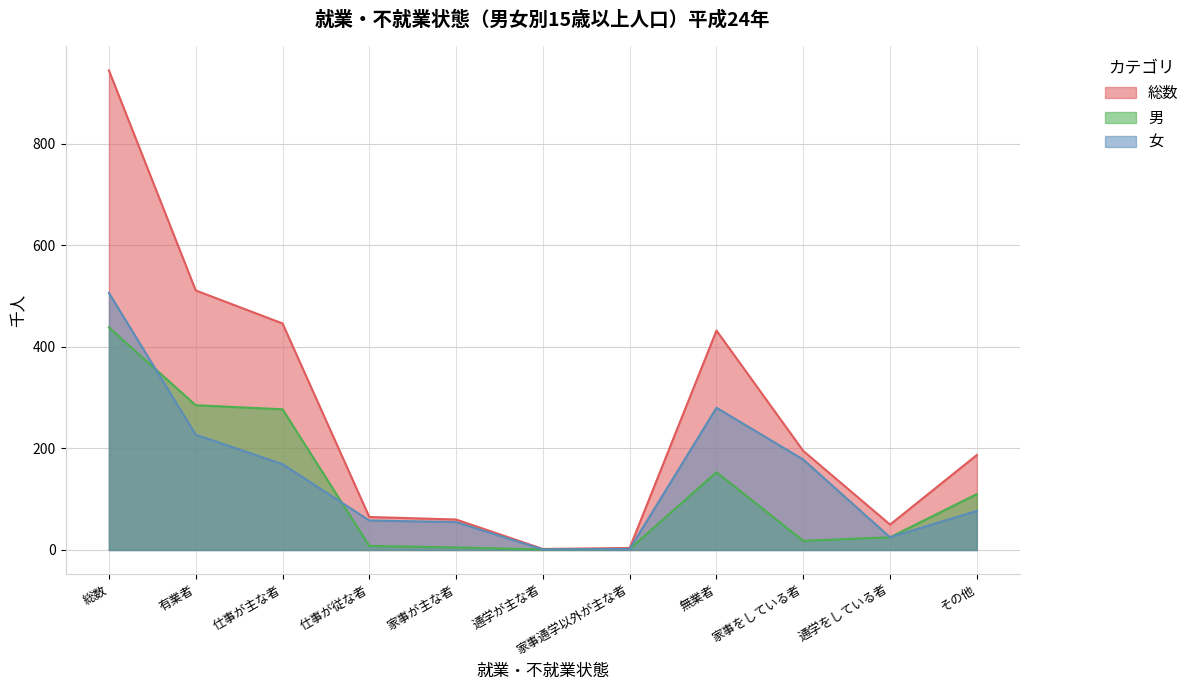

Which label corresponds to the smallest value in the chart?

通学が主な者